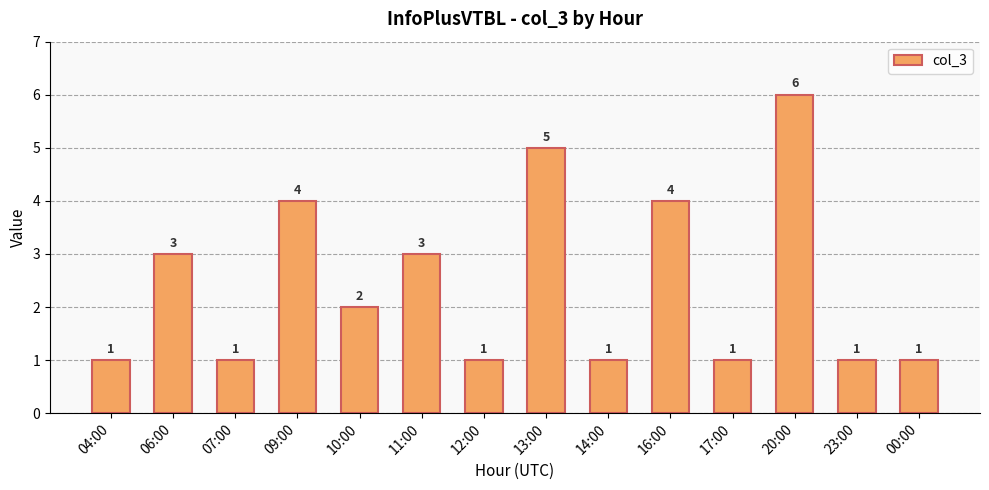

The chart shows a value of 9 at 20:00. True or false?

False